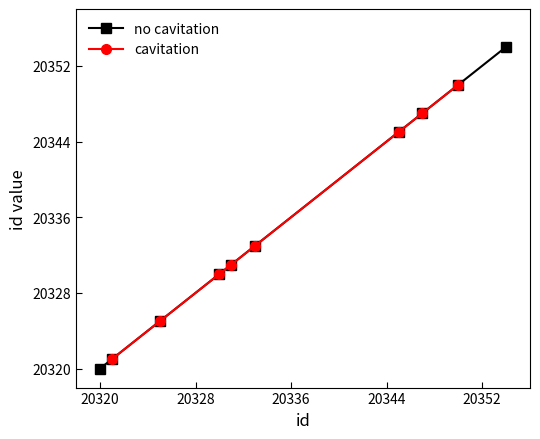

Where does the data first go above 20333?

20345